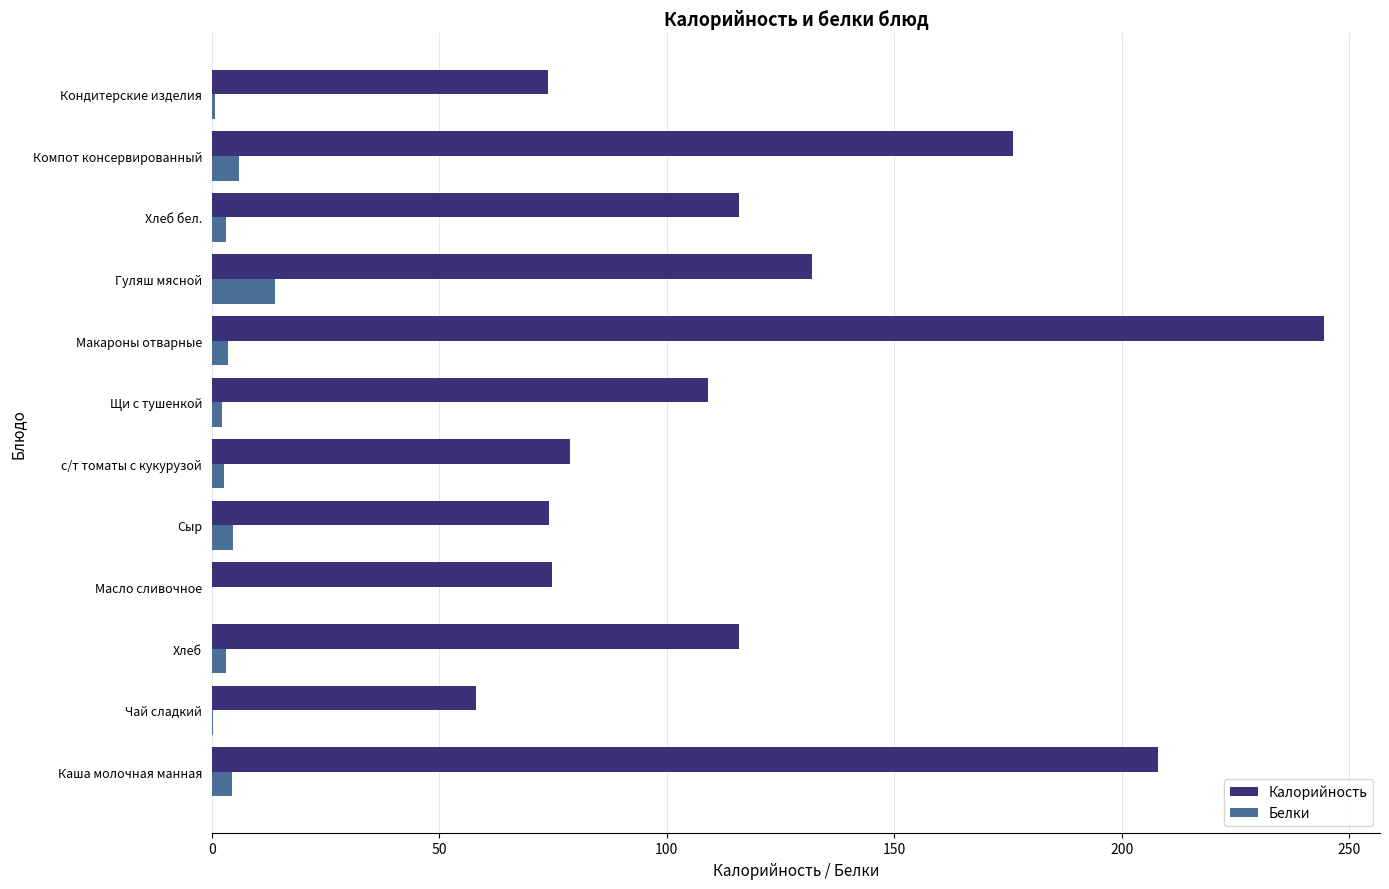

What is the maximum value shown in the chart?

244.5